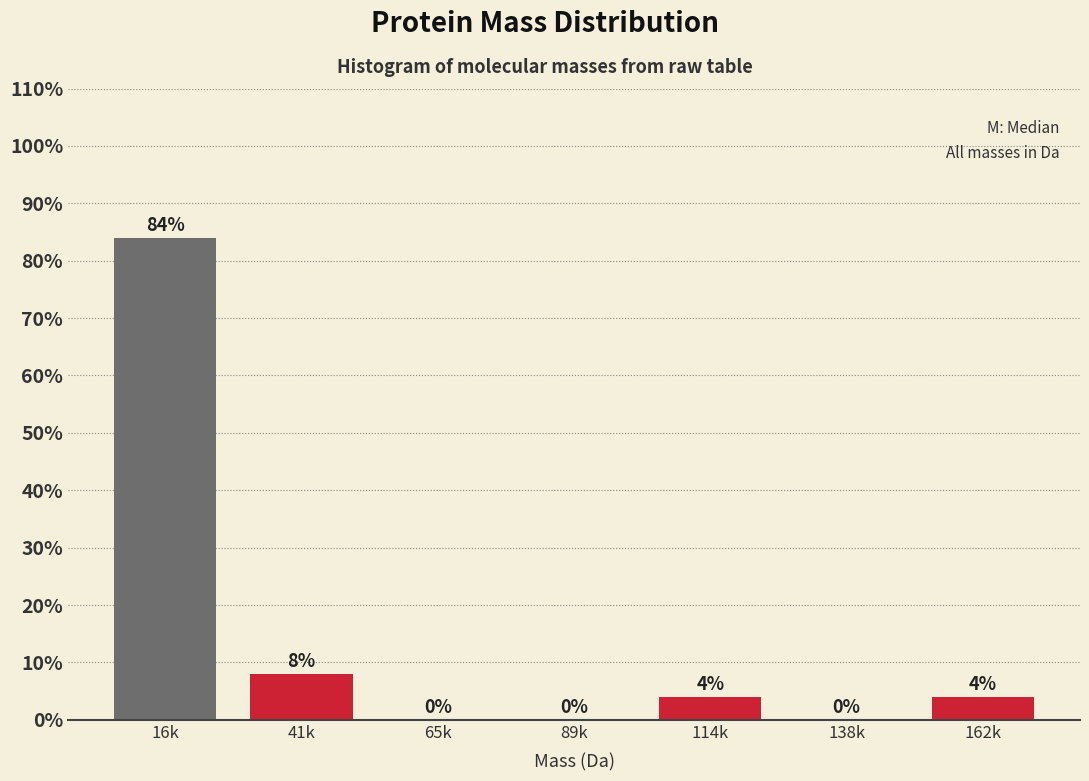

Reading left to right, list all the values displayed in this chart.

16k=84	41k=8	65k=0	89k=0	114k=4	138k=0	162k=4